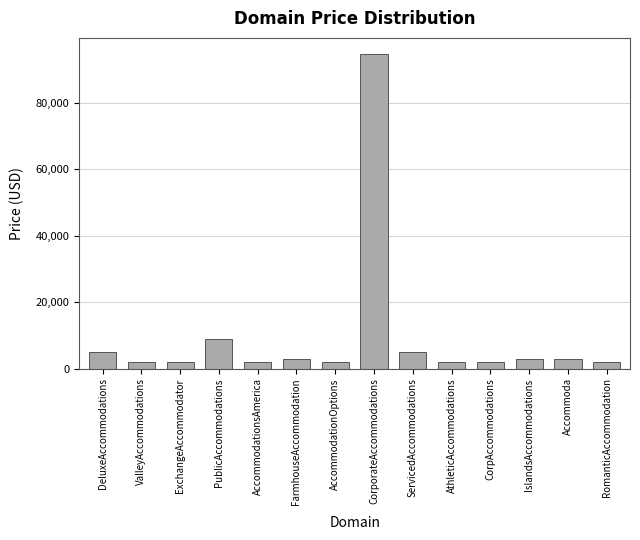

At which category does the chart reach its peak across all series?

CorporateAccommodations